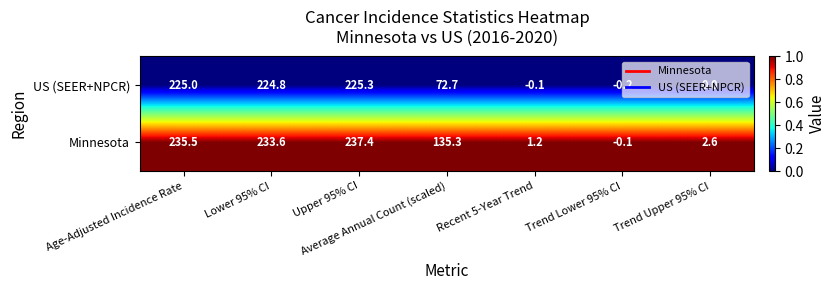

List the series in order of their overall mean, highest first.

Minnesota, US (SEER+NPCR)